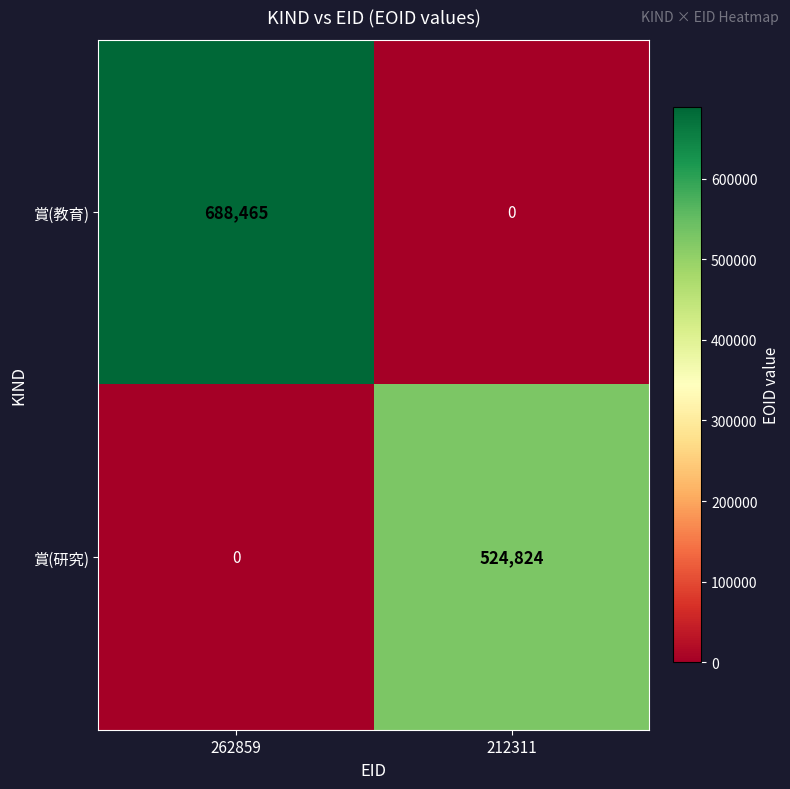

Reading left to right, transcribe all the data shown in this chart.

賞(教育): 262859=688465	212311=0
賞(研究): 262859=0	212311=524824